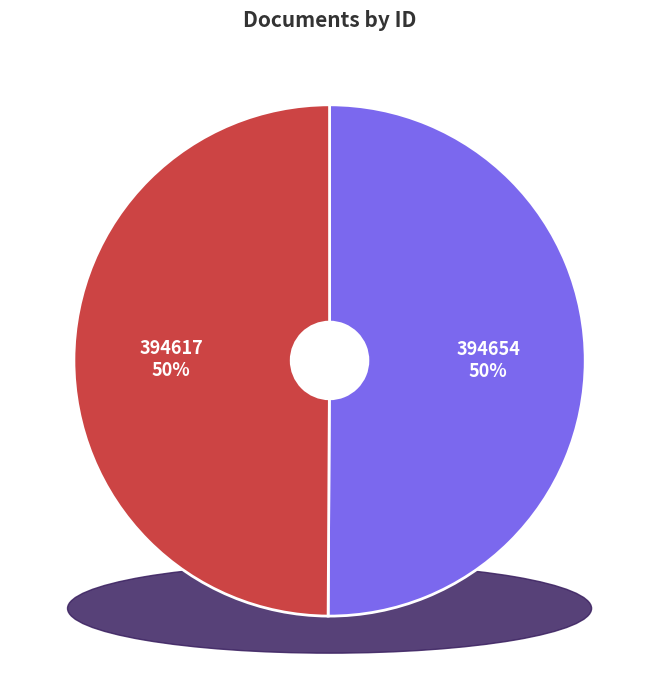

What is the ratio of the value at 394617 to the value at 394654?

1.0